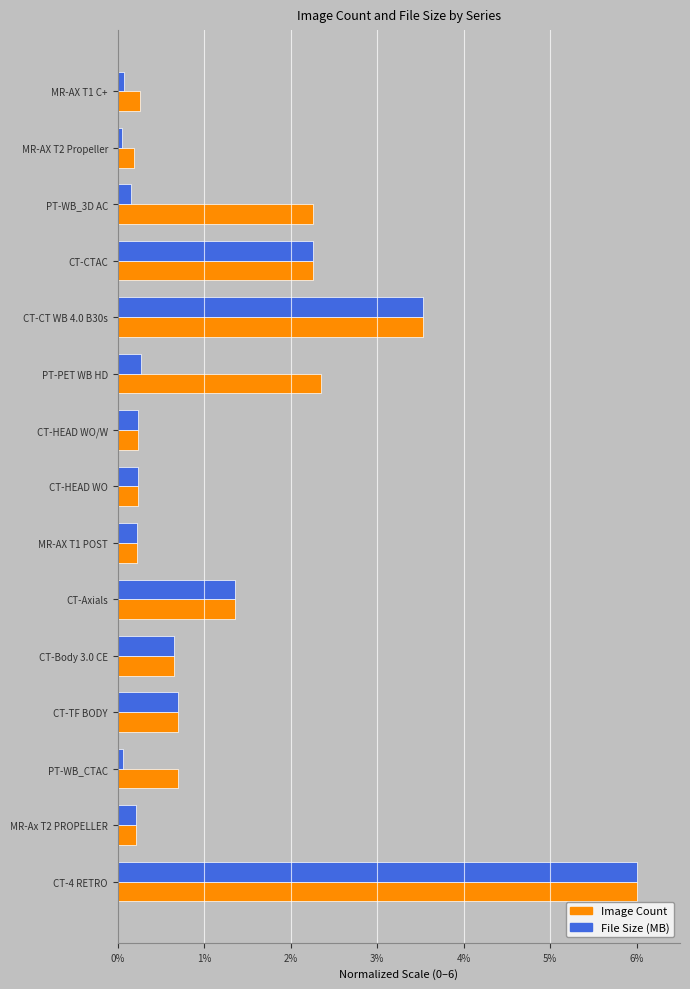

Which category has the highest value across all series?

CT-4 RETRO